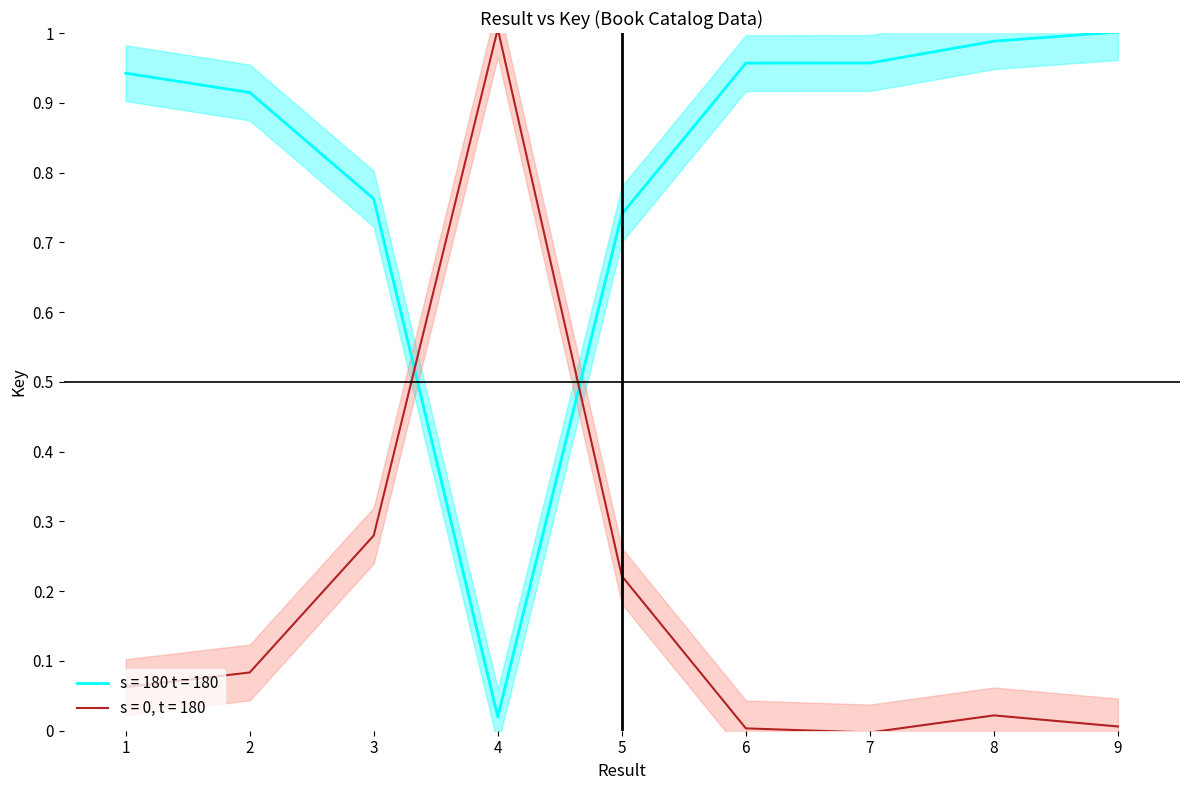

Is it true that the value at 1 is 0.9?

True